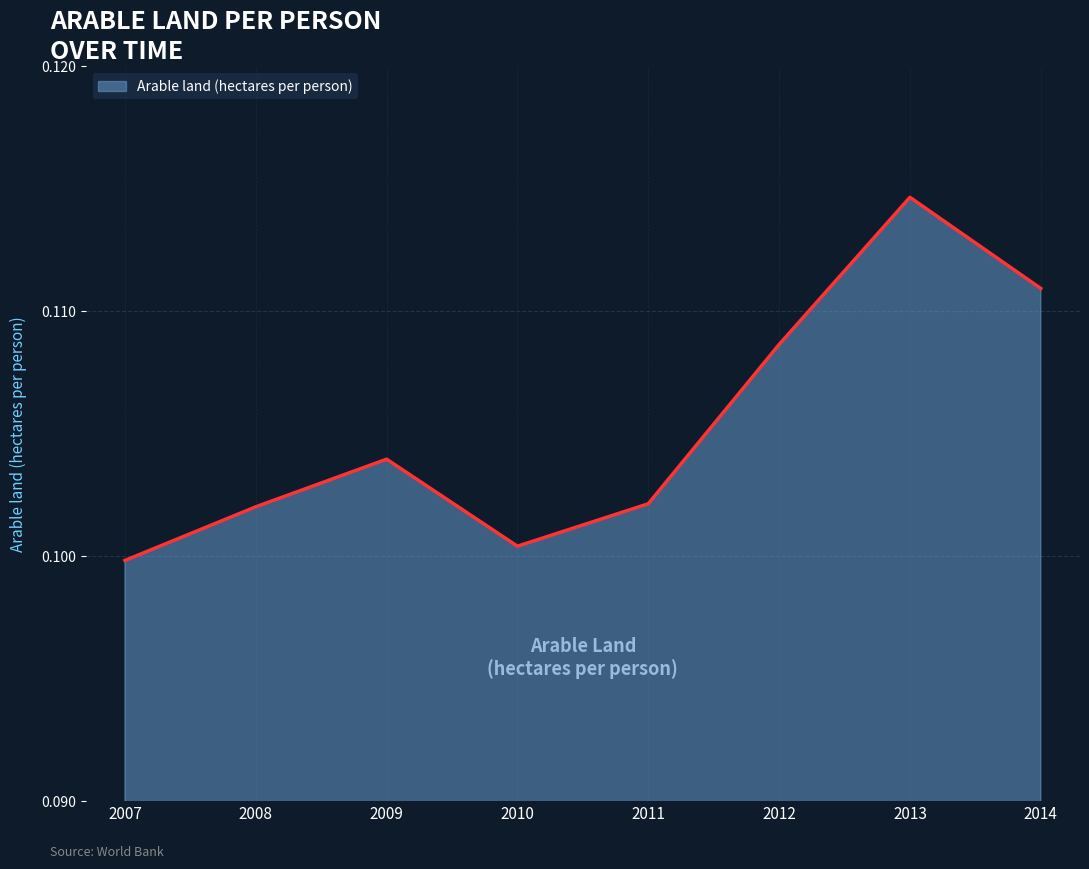

How many values are between 0 and 1?

8